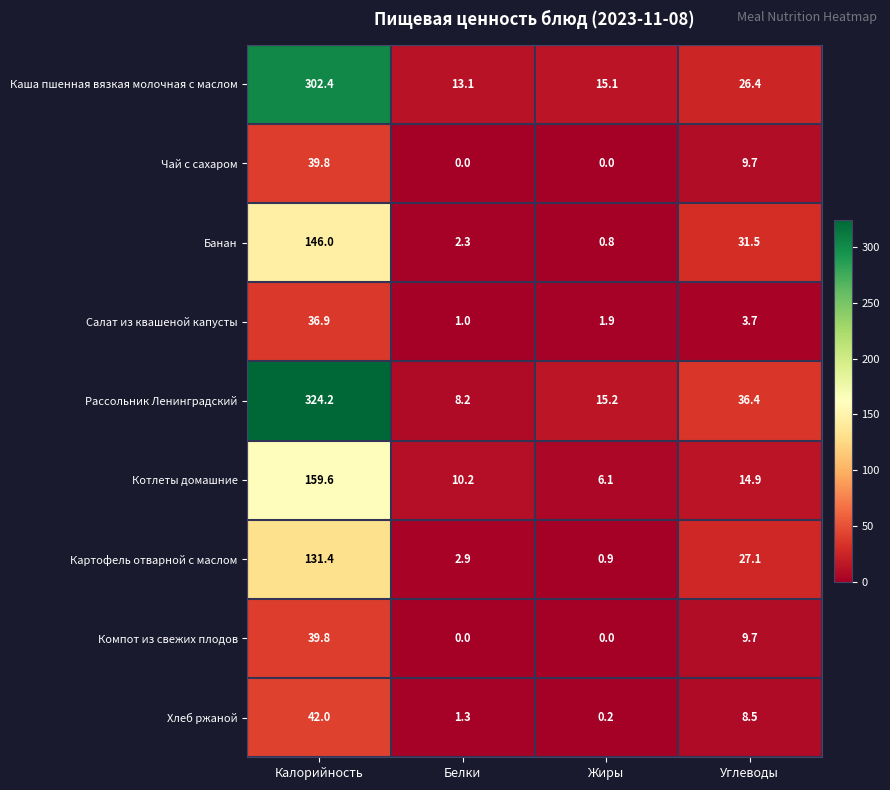

Which series changed the most between Белки and Жиры?

Рассольник Ленинградский